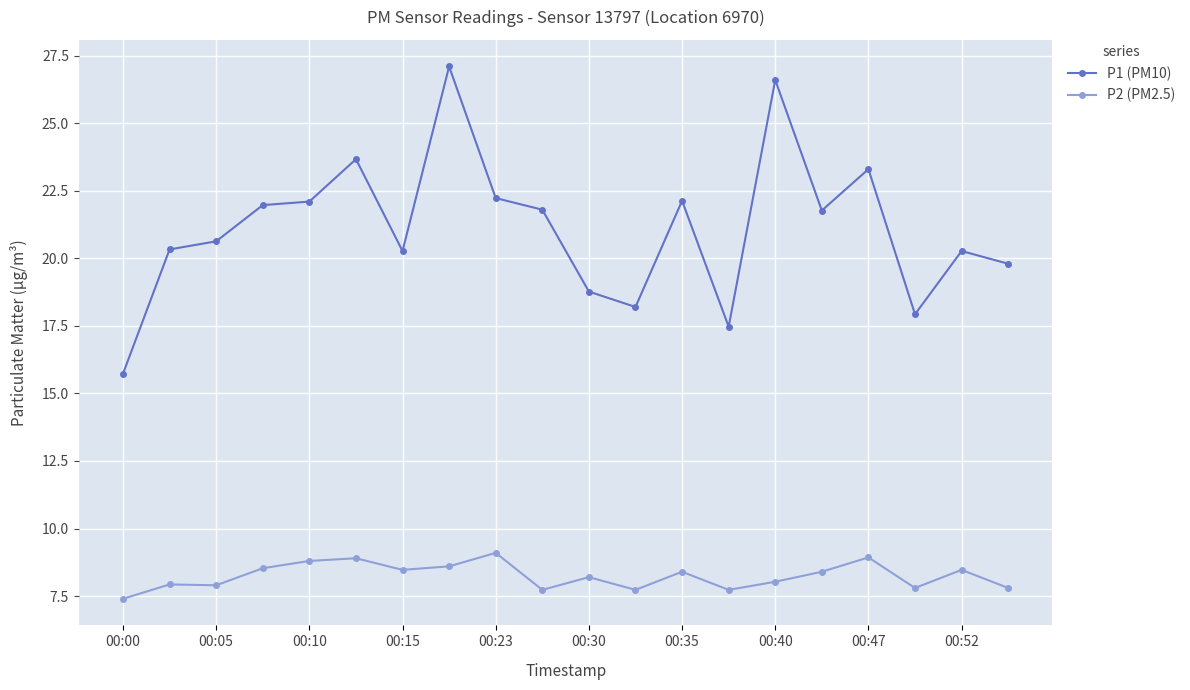

Rank the series by their maximum value, from highest to lowest.

P1 (PM10), P2 (PM2.5)